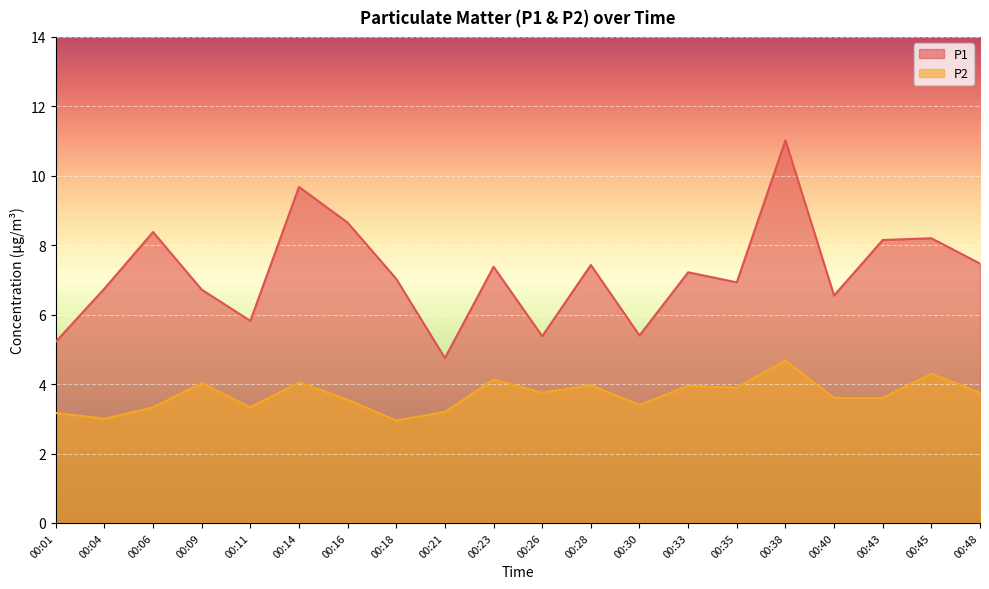

What are all the series names shown in the legend?

P1, P2